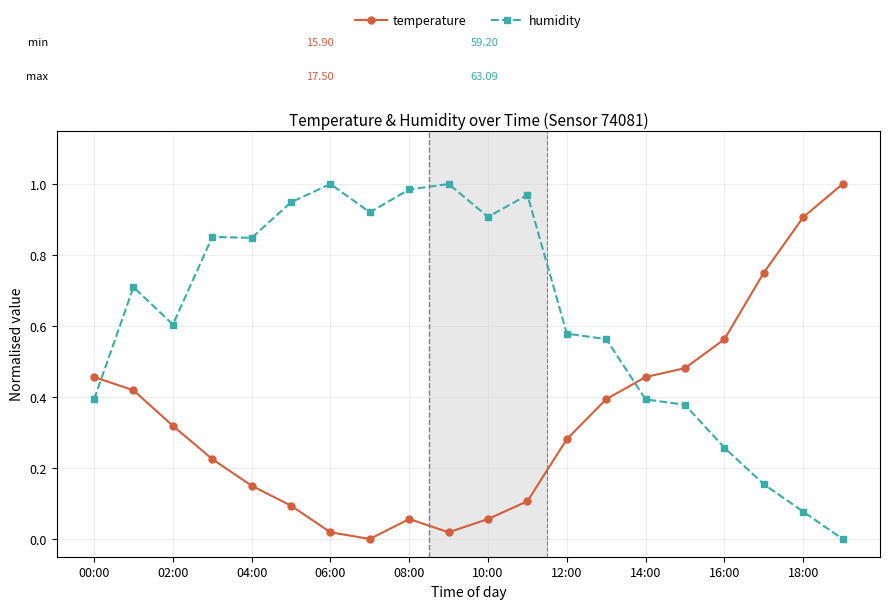

What is the sum of all temperature values?

6.8